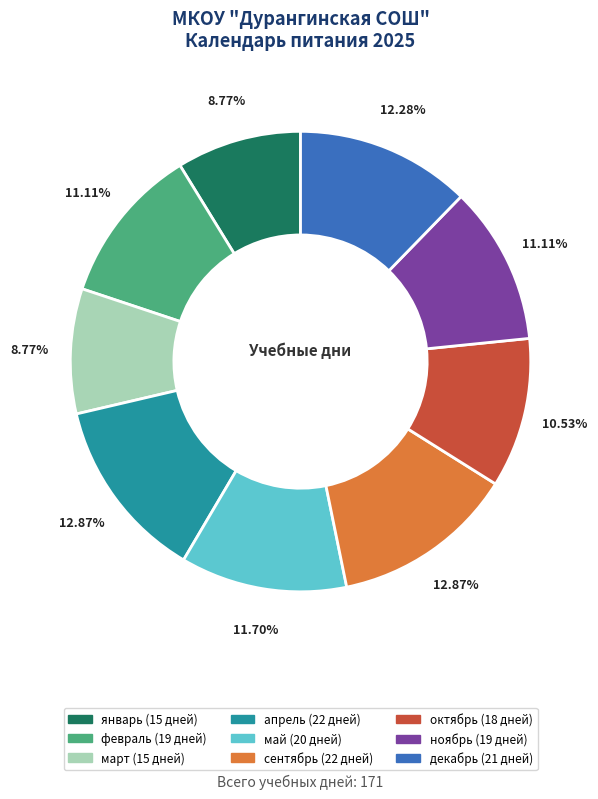

What is the ratio of the value at январь to the value at апрель?

0.7